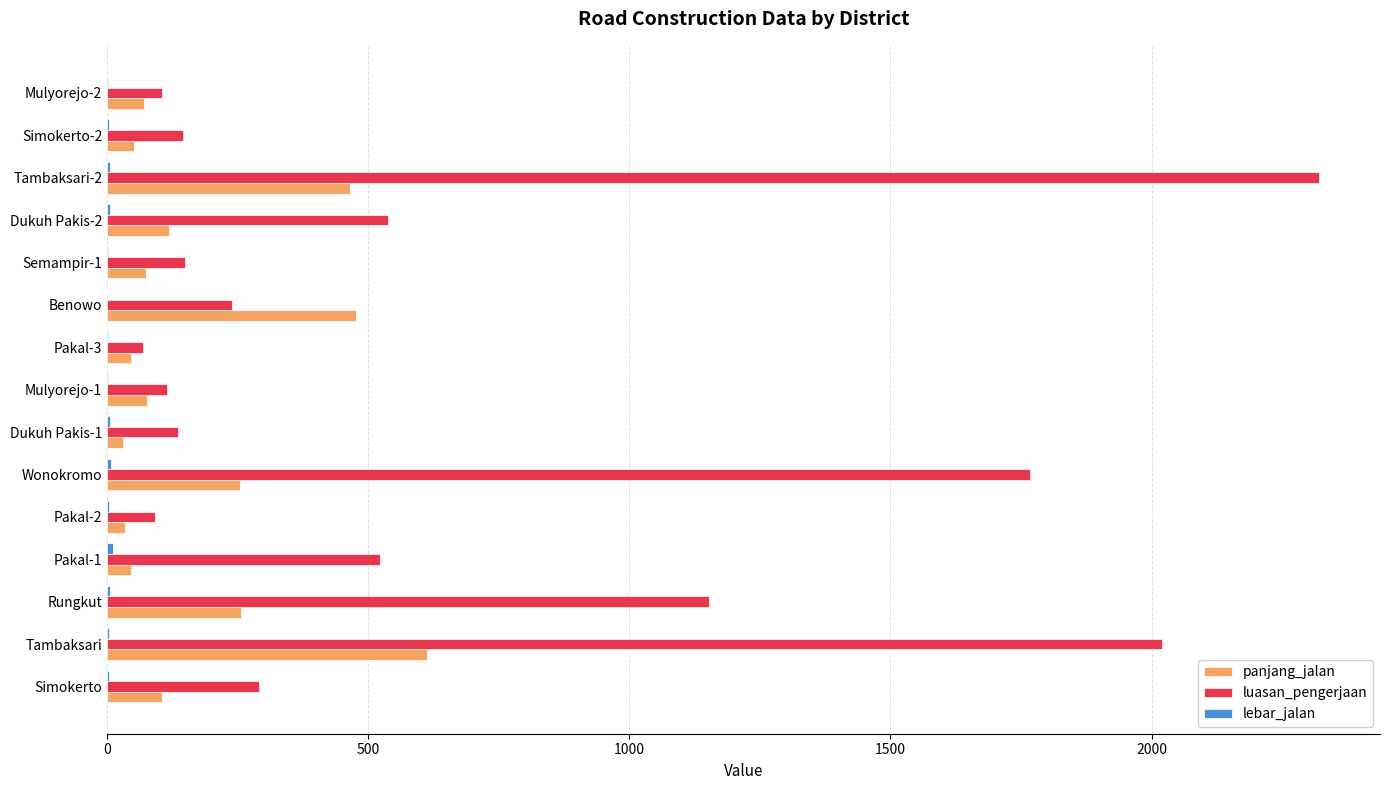

At which label is luasan_pengerjaan closest to 1195?

Rungkut